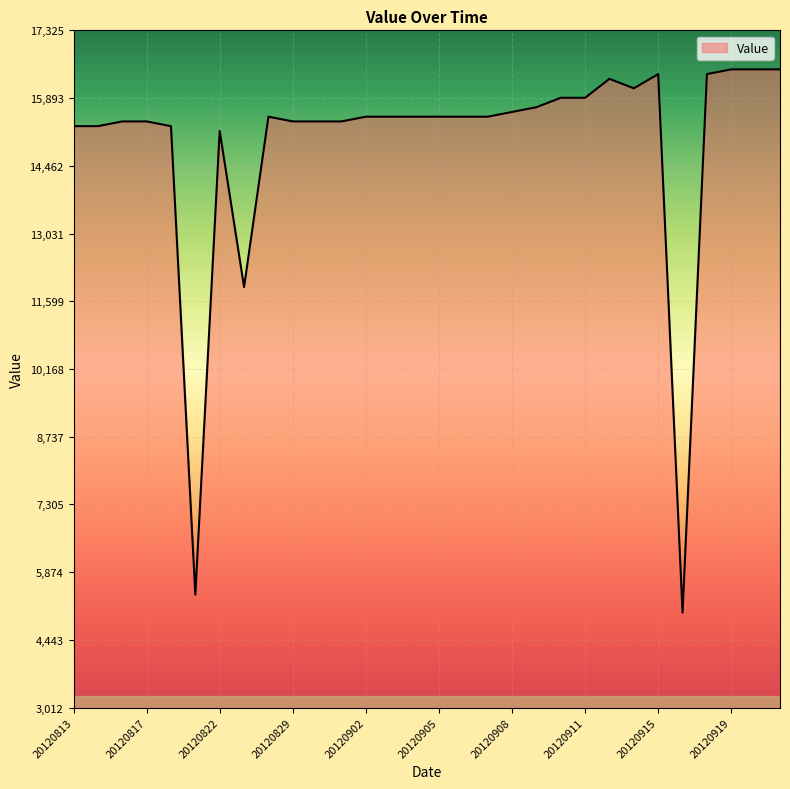

What is the difference between the maximum and minimum values?

11480